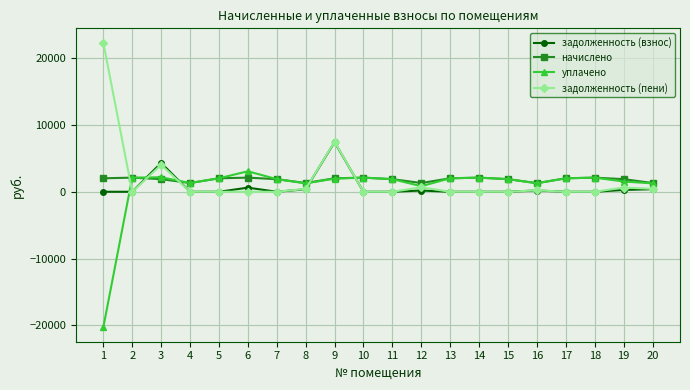

What is the difference between the начислено values at 10 and 8?

807.3